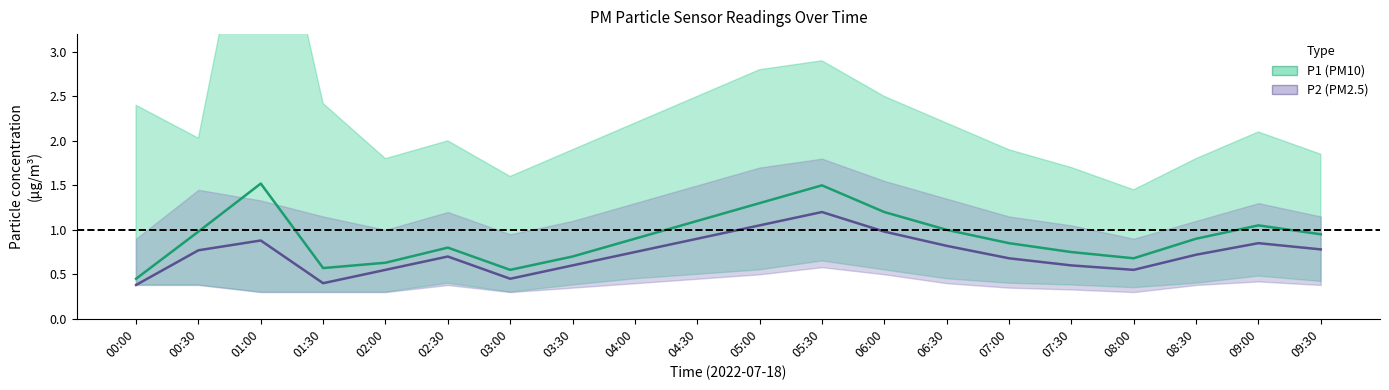

True or false: P2 and P1 intersect in this chart.

False